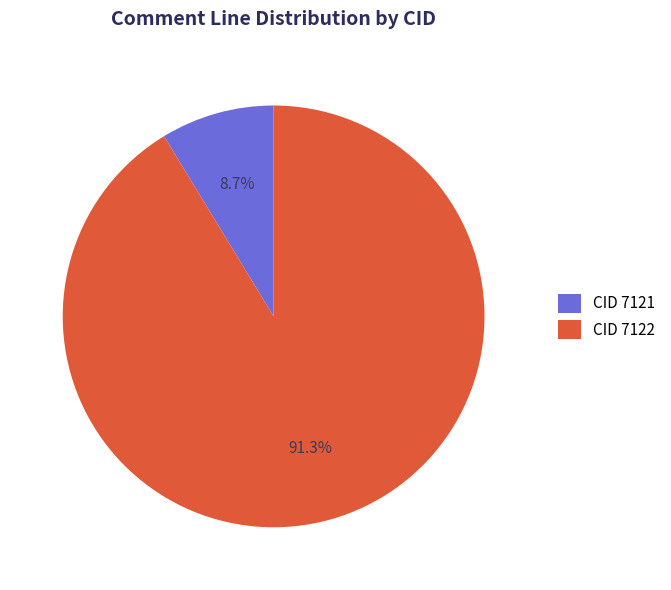

Combined, do CID 7122 and CID 7121 account for over 50%?

Yes